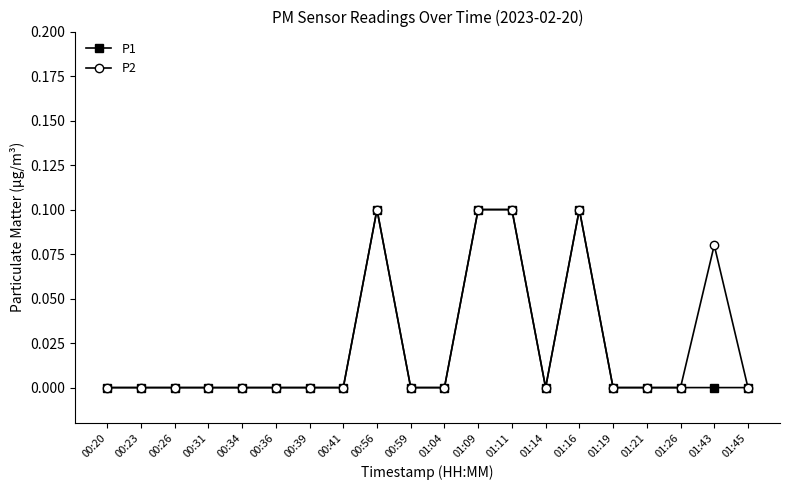

True or false: P2 has a value of -0.1 at 01:45.

False